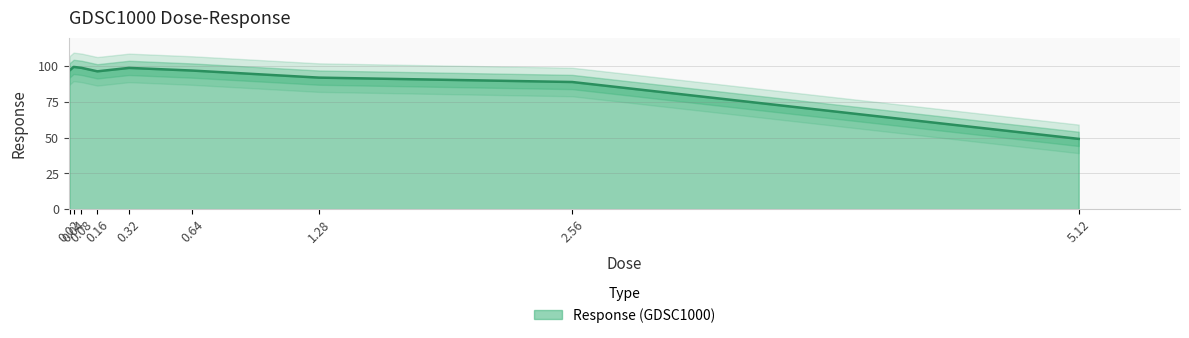

Rank the categories by value from lowest to highest.

5.12, 2.56, 1.28, 0.16, 0.64, 0.02, 0.32, 0.08, 0.04